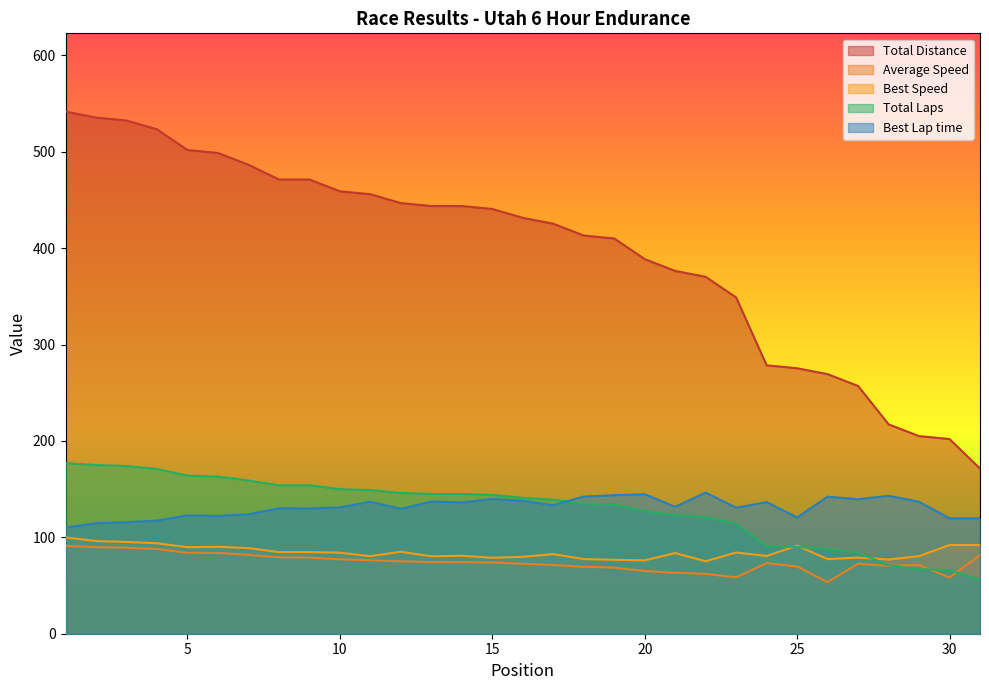

Which has a higher value, 22 or 18?

18